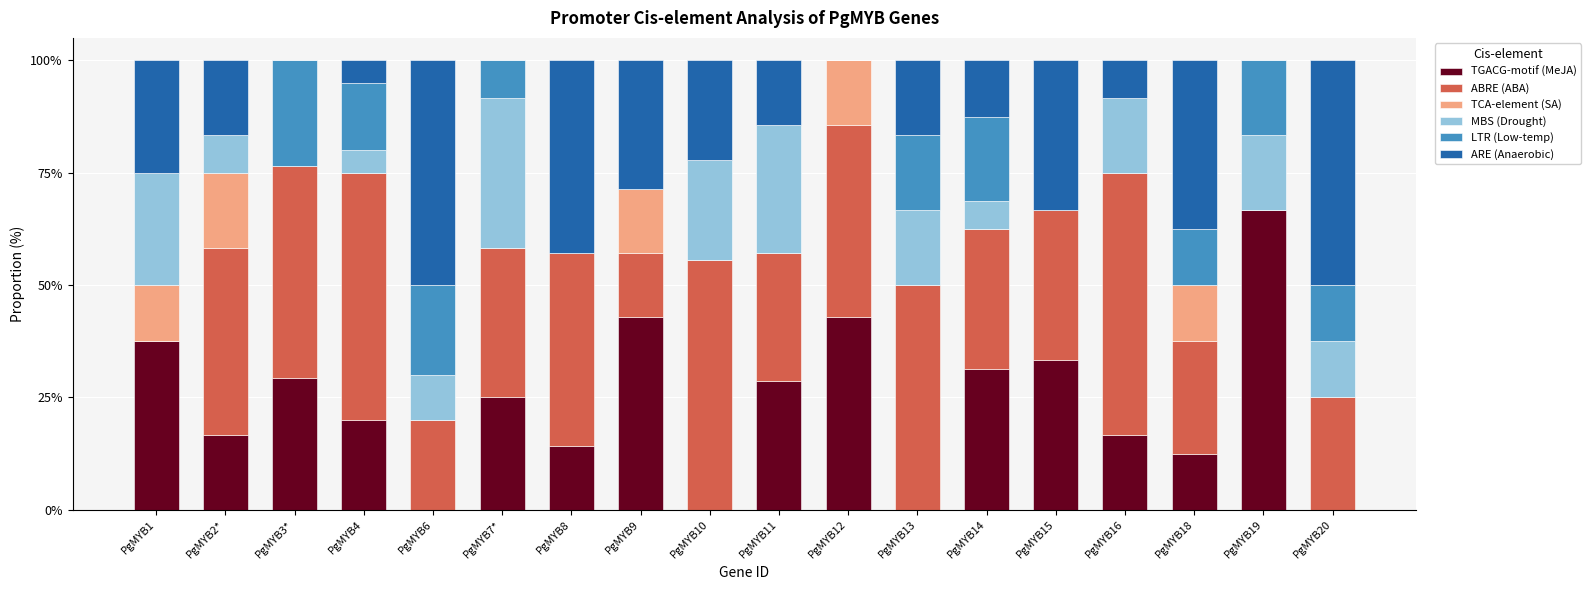

How many series are shown in this chart?

6